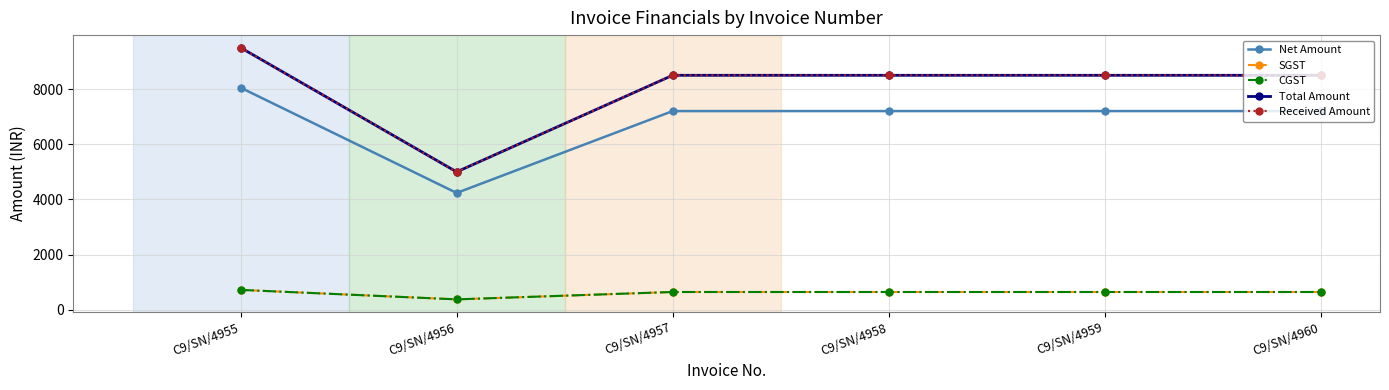

Rank the series at C9/SN/4959 from highest to lowest value.

Total Amount, Received Amount, Net Amount, SGST, CGST